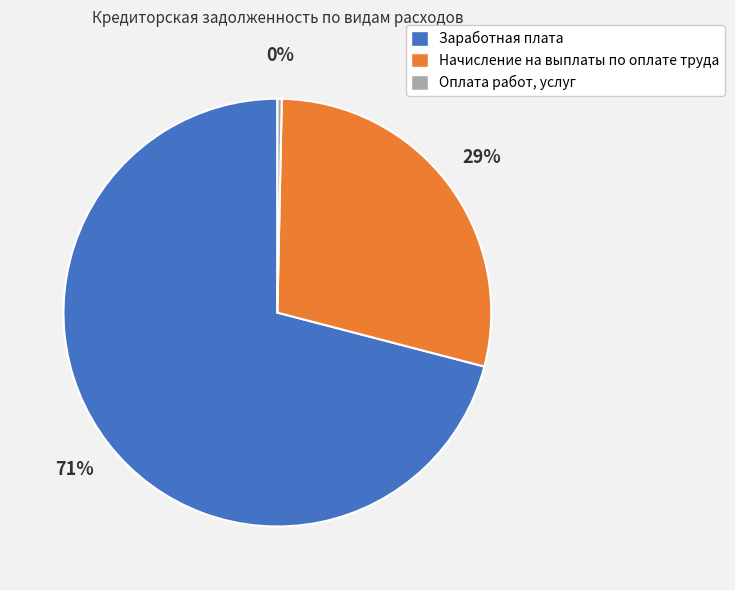

How many segments does this pie chart have?

3